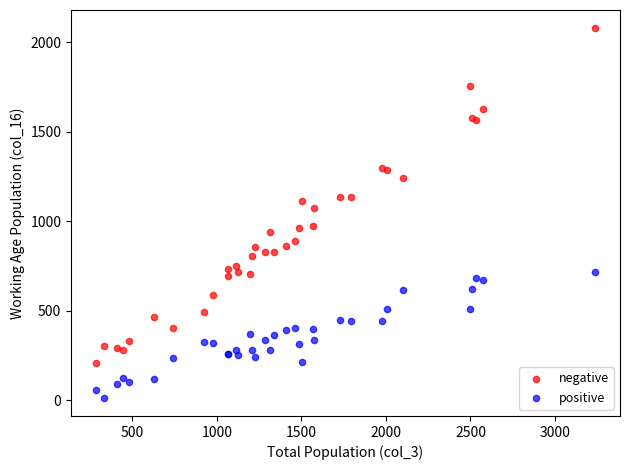

Which series reaches the minimum Y coordinate?

positive